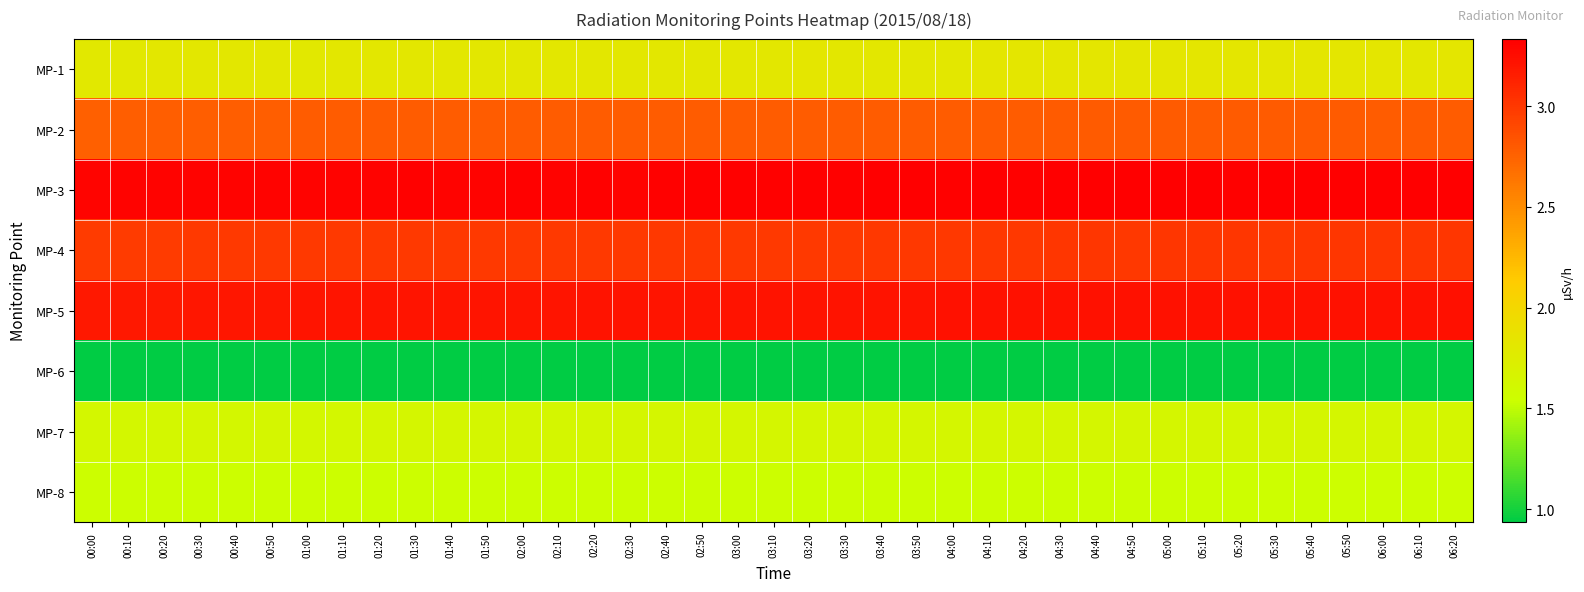

How many distinct data groups are displayed?

8